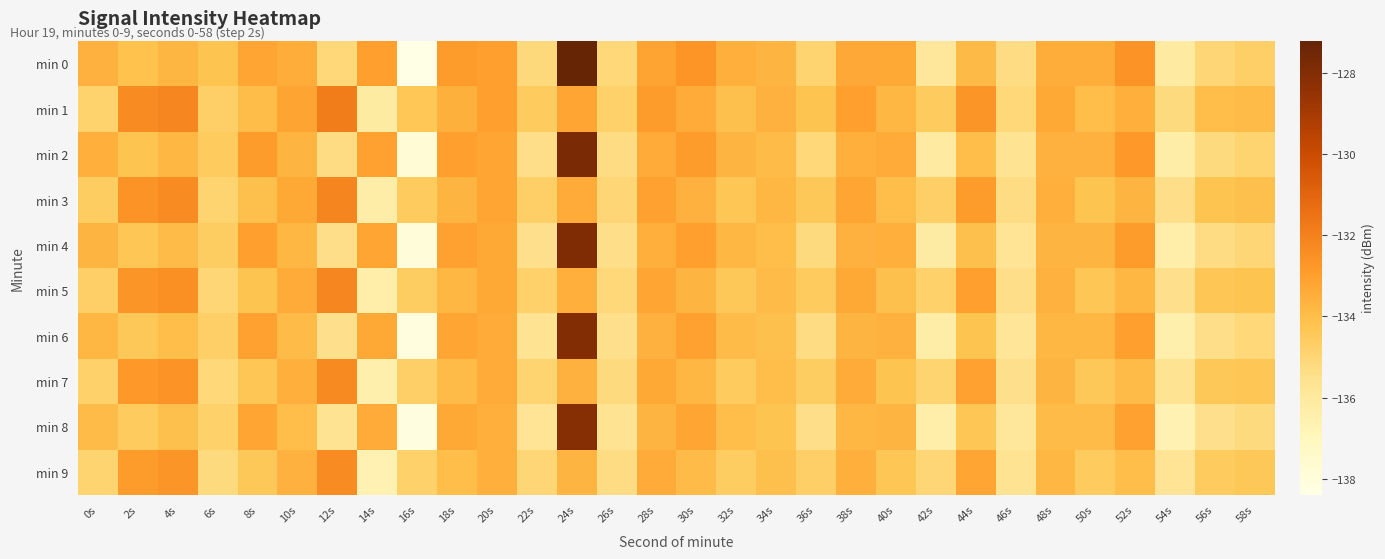

At which category is the sum across all series the highest?

24s